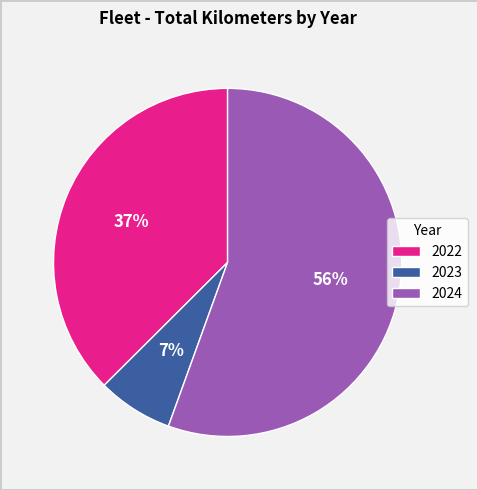

Is it true that 2022 is 37% of the pie?

True